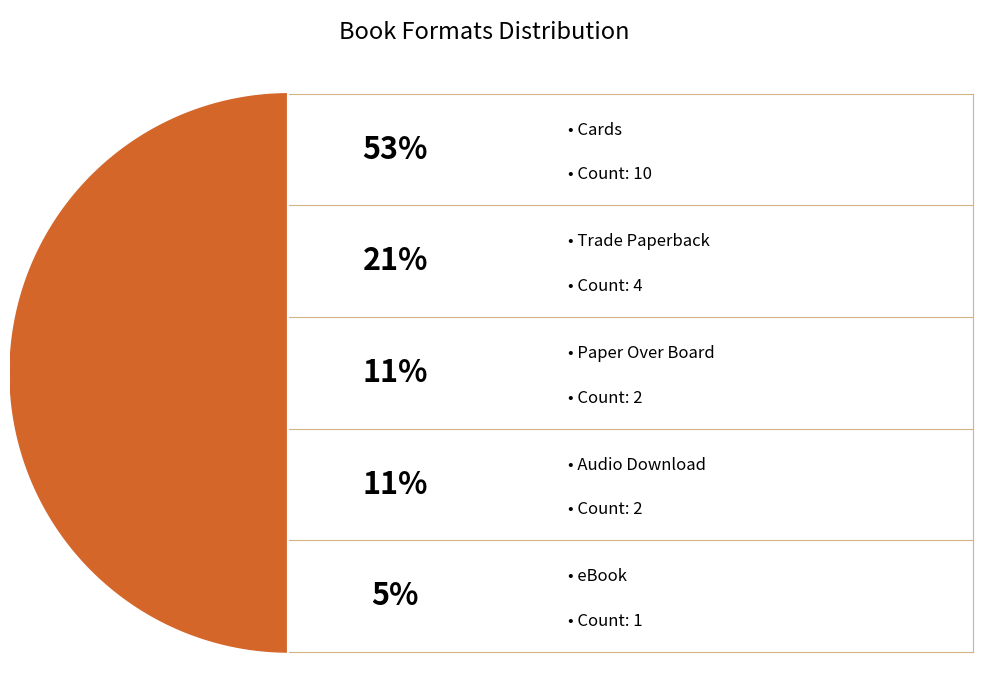

Count the number of slices in the pie.

5